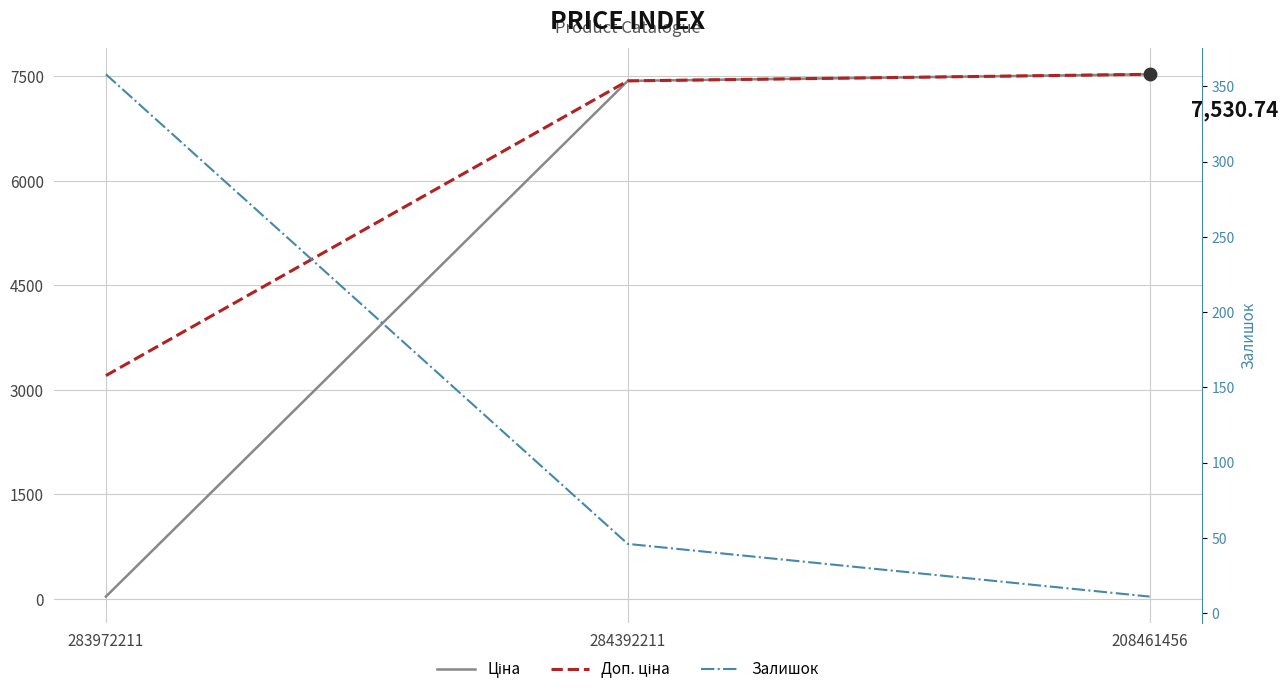

What is the minimum value for Ціна?

32.0